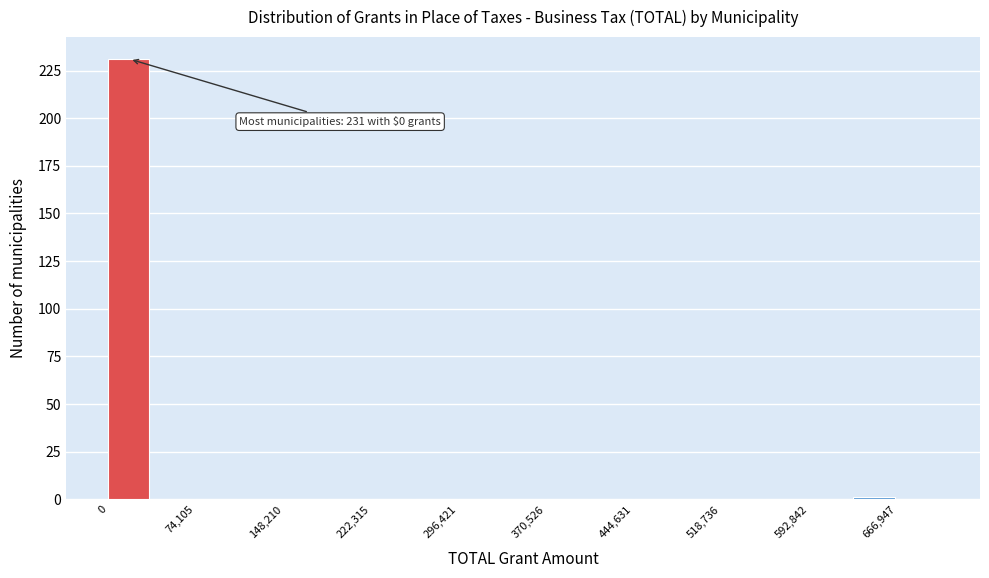

Around what value on the x-axis is the tallest bar? Give the approximate position of its centre, as read against the axis.

20000